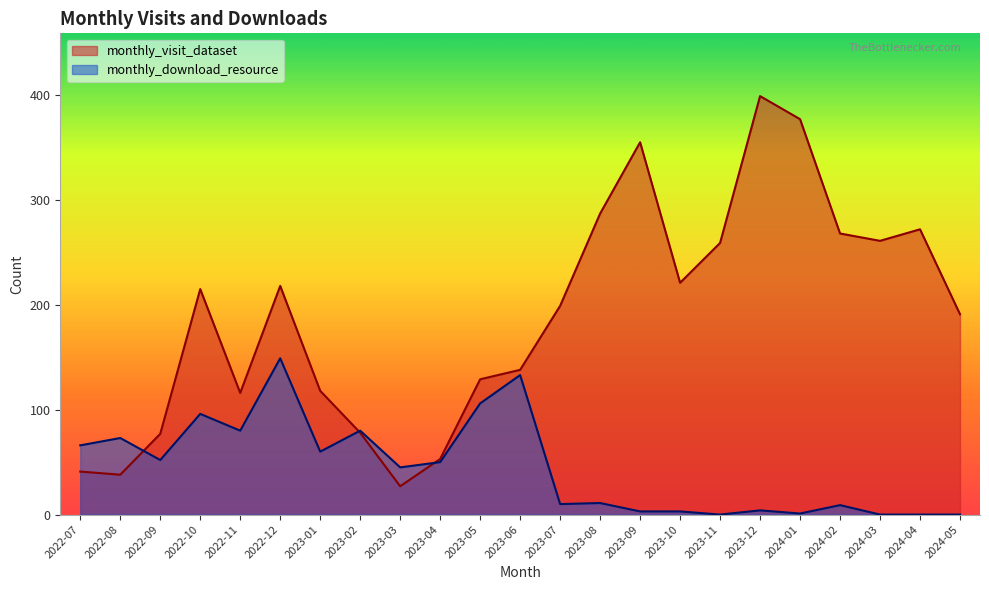

What position from the left is 2023-02?

8